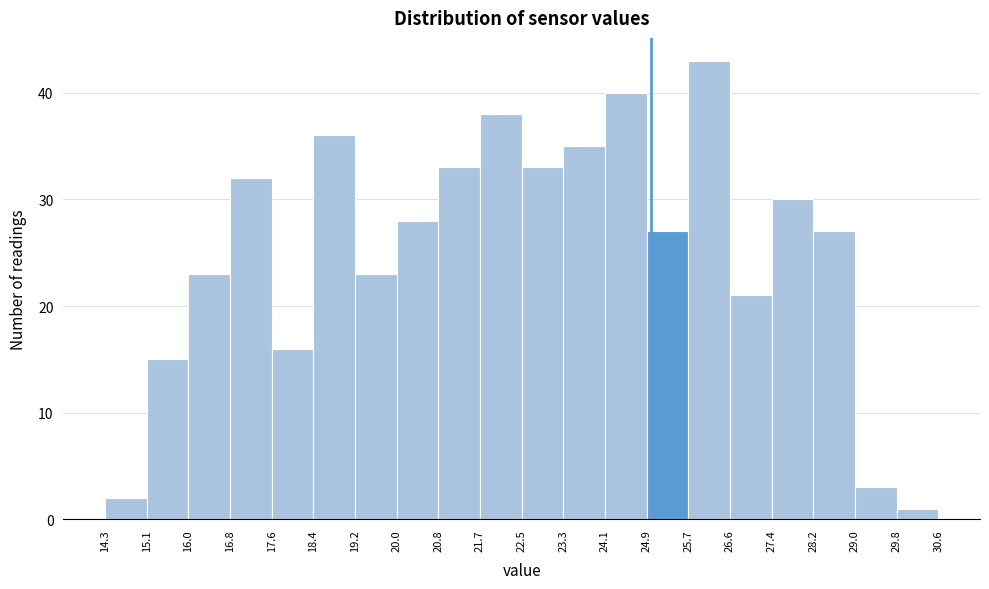

Reading left to right, transcribe this chart: for each bar, give the range it covers on the x-axis and its height. The values are not printed on the chart, so give them approximately, as read against the axis.

14.3 to 15.1: 2
15.1 to 16.0: 15
16.0 to 16.8: 23
16.8 to 17.6: 32
17.6 to 18.4: 16
18.4 to 19.2: 36
19.2 to 20.0: 23
20.0 to 20.8: 28
20.8 to 21.7: 33
21.7 to 22.5: 38
22.5 to 23.3: 33
23.3 to 24.1: 35
24.1 to 24.9: 40
24.9 to 25.7: 27
25.7 to 26.6: 43
26.6 to 27.4: 21
27.4 to 28.2: 30
28.2 to 29.0: 27
29.0 to 29.8: 3
29.8 to 30.6: 1